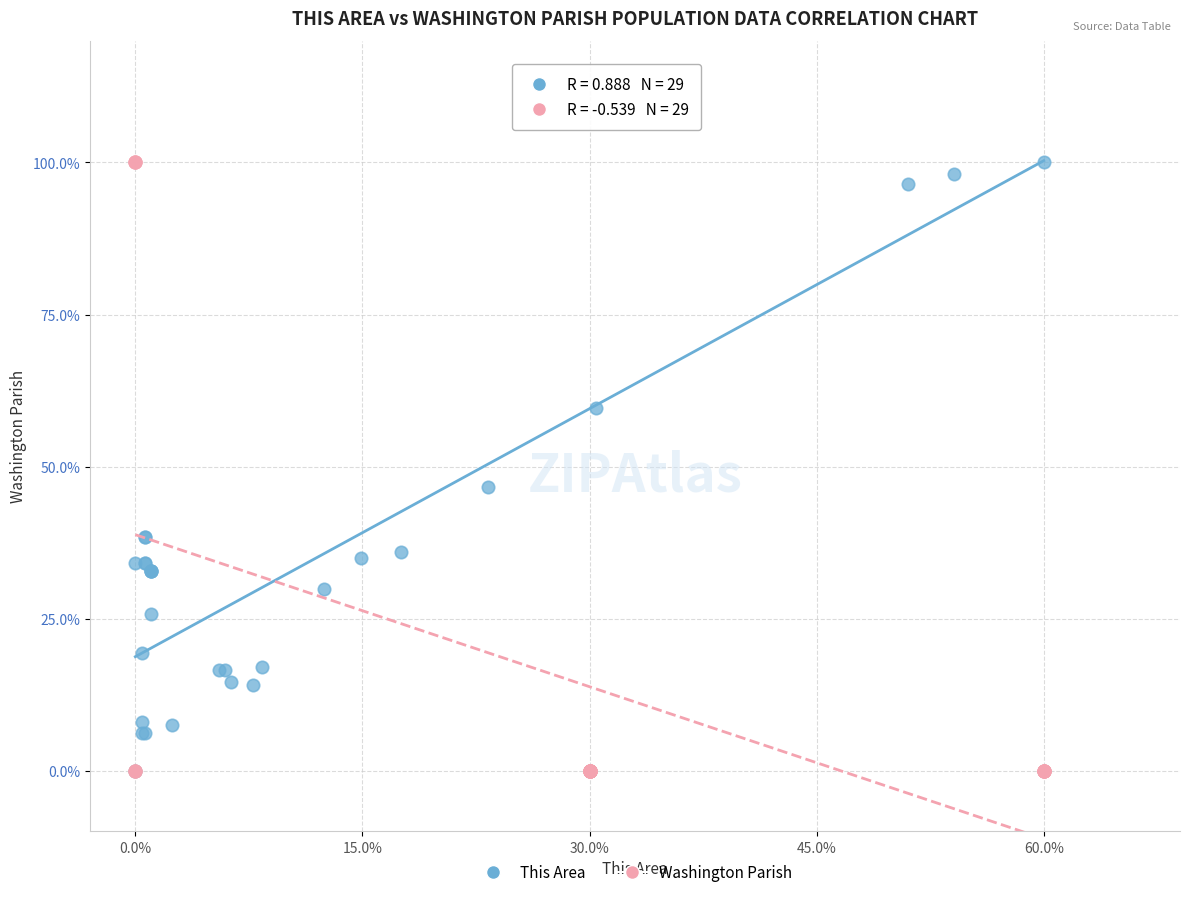

What are all the series names shown in the legend?

This Area, Washington Parish